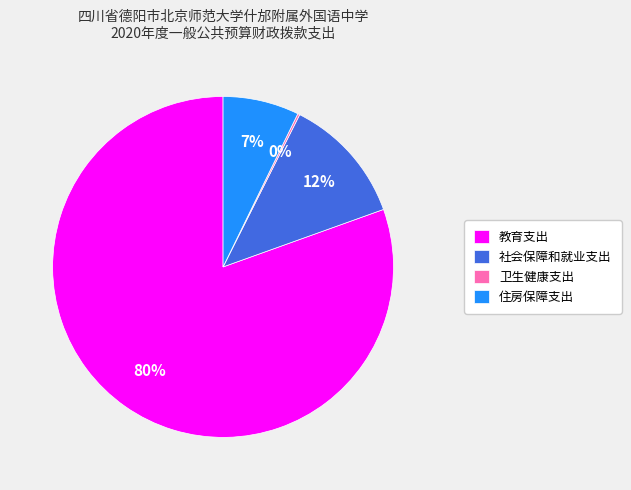

To the nearest percent, what is the combined percentage of 社会保障和就业支出 and 教育支出?

93%